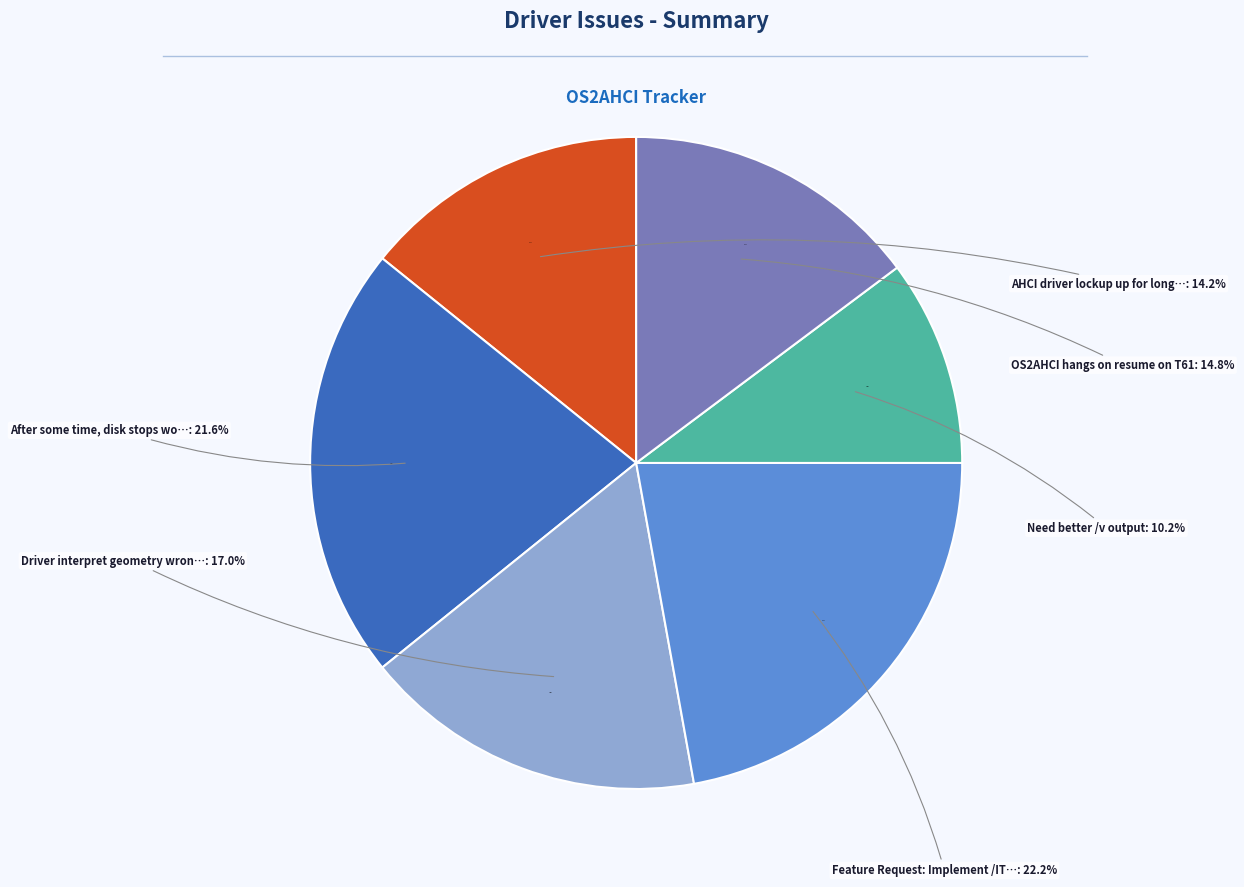

How much of the chart is everything except Need better /v output?

89.8%